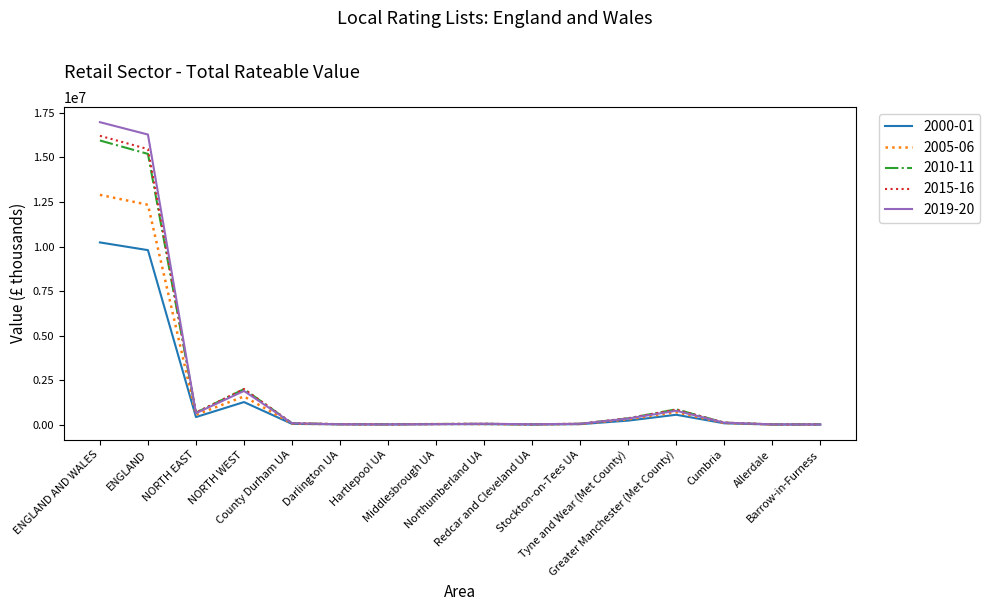

Which series has the largest range (max minus min)?

2019-20